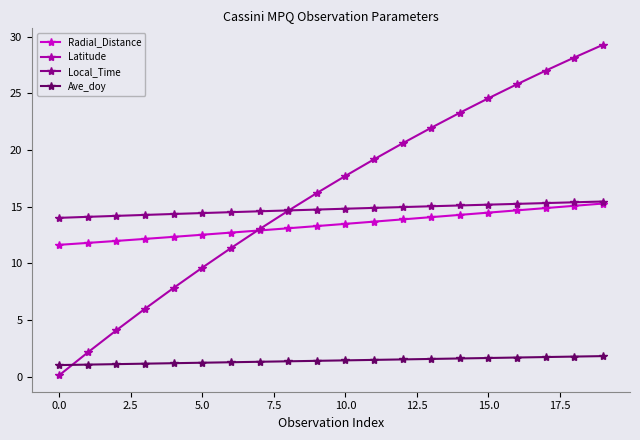

Which series has the widest spread of values?

Latitude